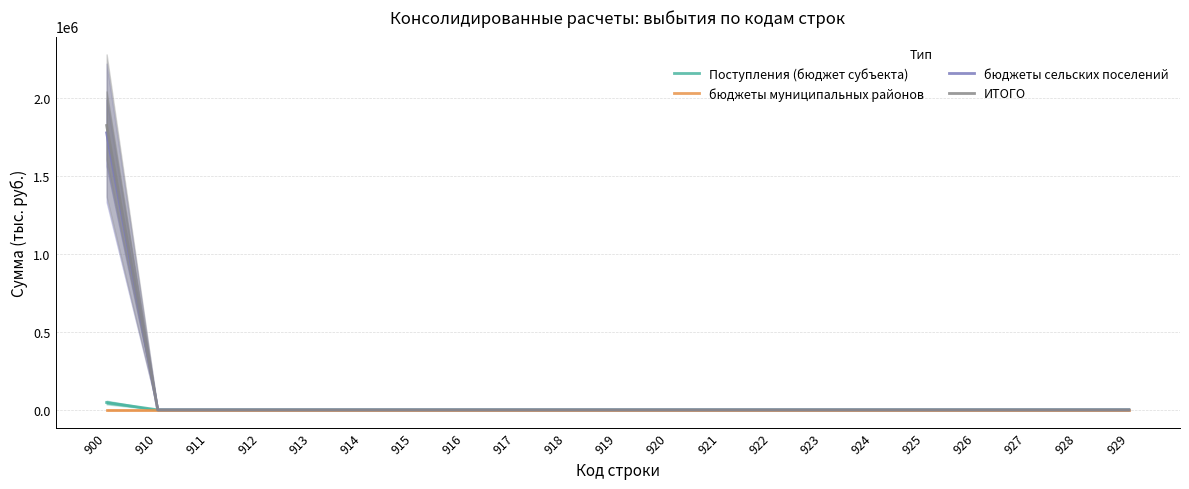

List the labels in order of бюджеты муниципальных районов value, largest first.

900, 910, 911, 912, 913, 914, 915, 916, 917, 918, 919, 920, 921, 922, 923, 924, 925, 926, 927, 928, 929